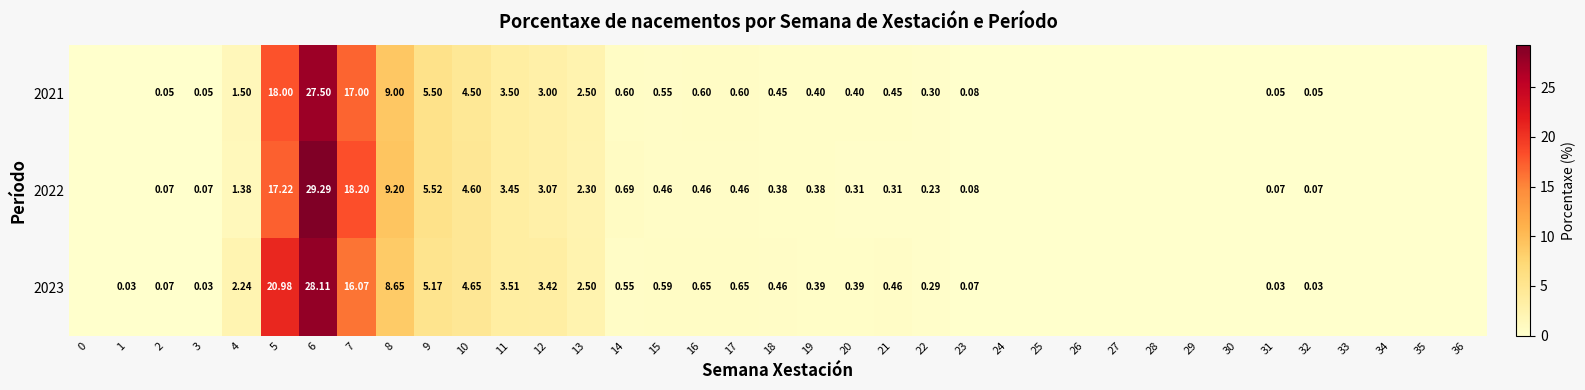

Is the value of 2023 at 11 greater than the value of 2021 at 3?

Yes